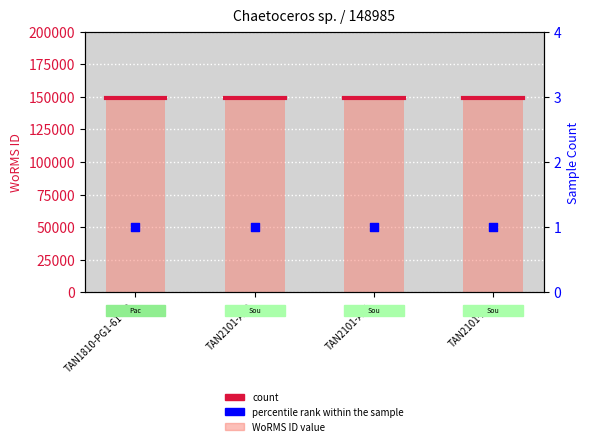

Which series contains the lowest Y value?

count per coordinate